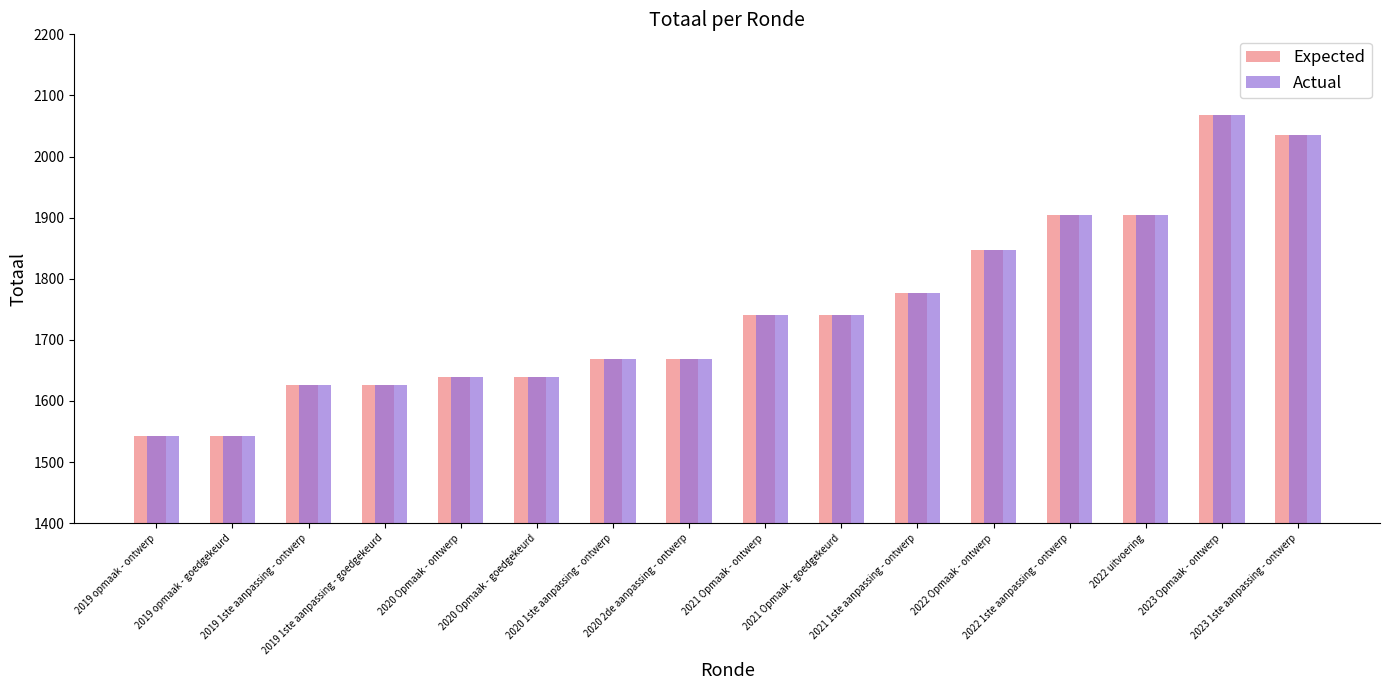

Are the bars horizontal?

No